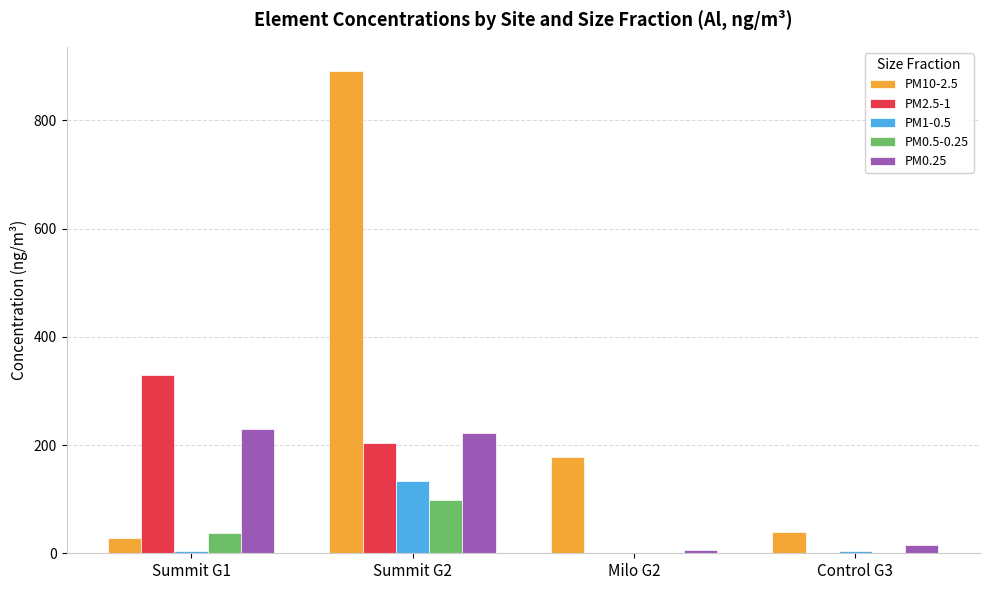

What is the sum of the PM2.5-1 values at Summit G2 and Control G3?

204.0